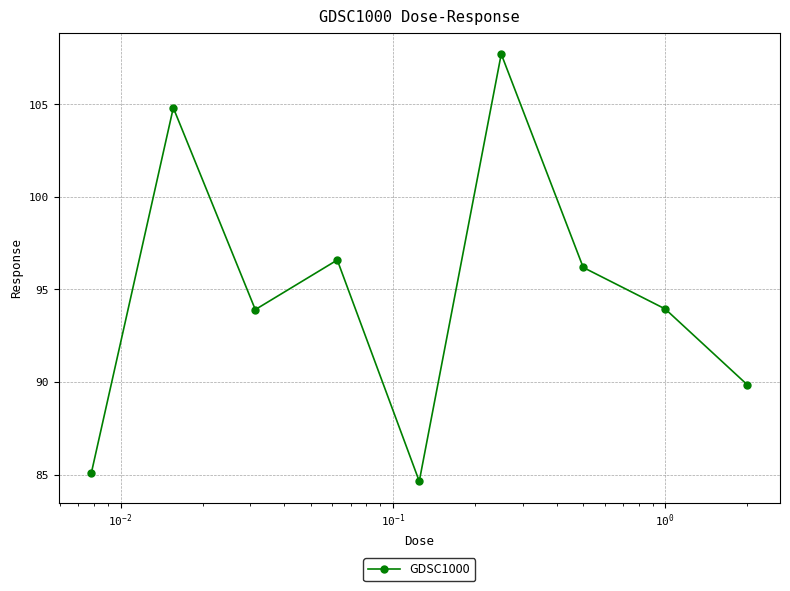

What is the value of the 6th point from the left?

107.7